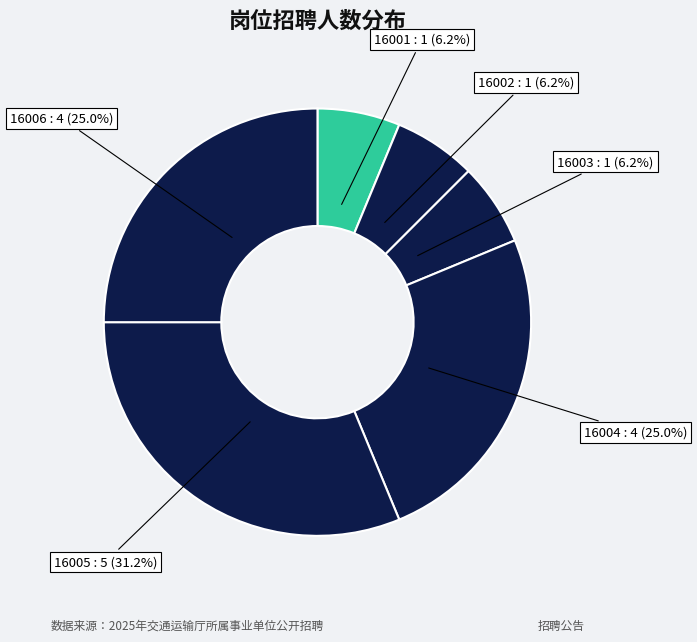

Is 16001 the majority of the pie?

No